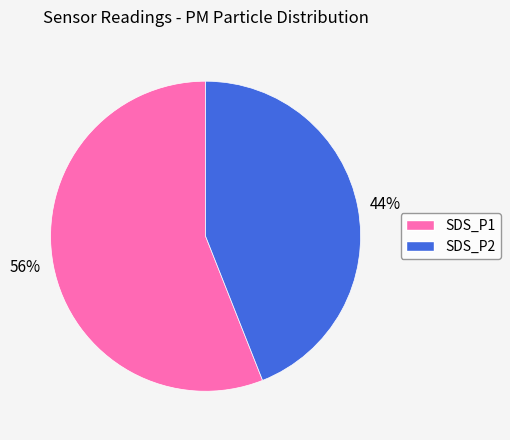

True or false: 44% accounts for 44% of the total.

True